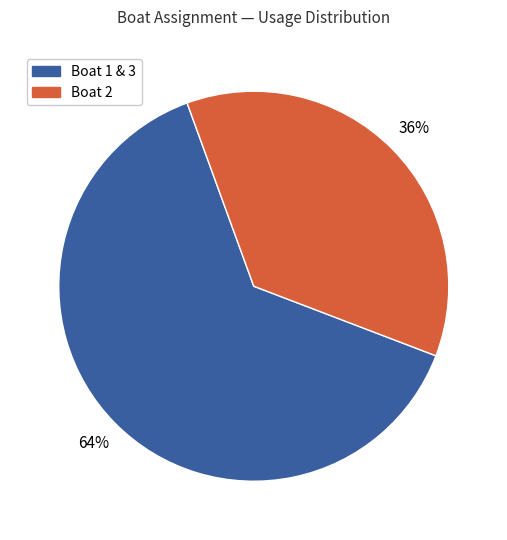

To the nearest percent, what portion does Boat 1 & 3 represent?

64%